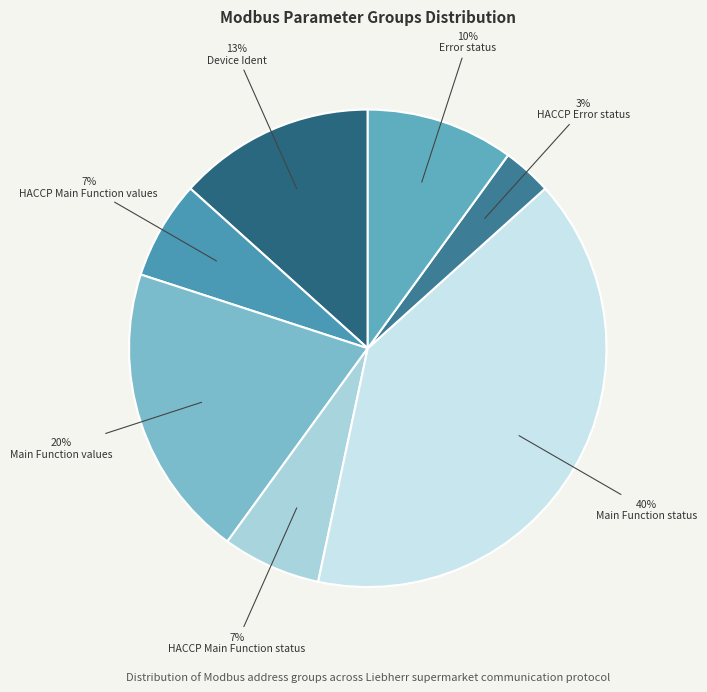

How many segments does this pie chart have?

7